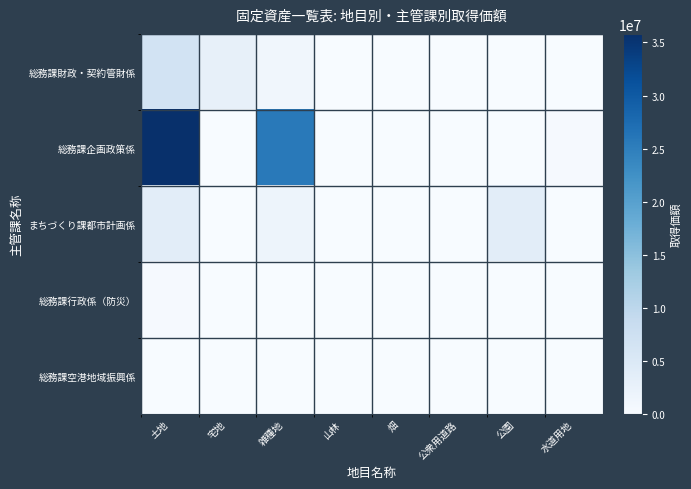

At which category is the sum across all series the highest?

土地